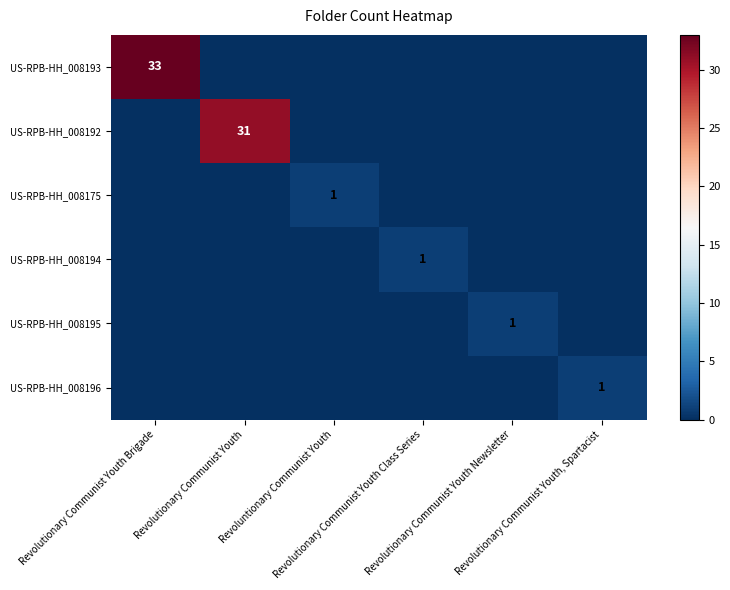

Which category has the highest value across all series?

Revolutionary Communist Youth Brigade